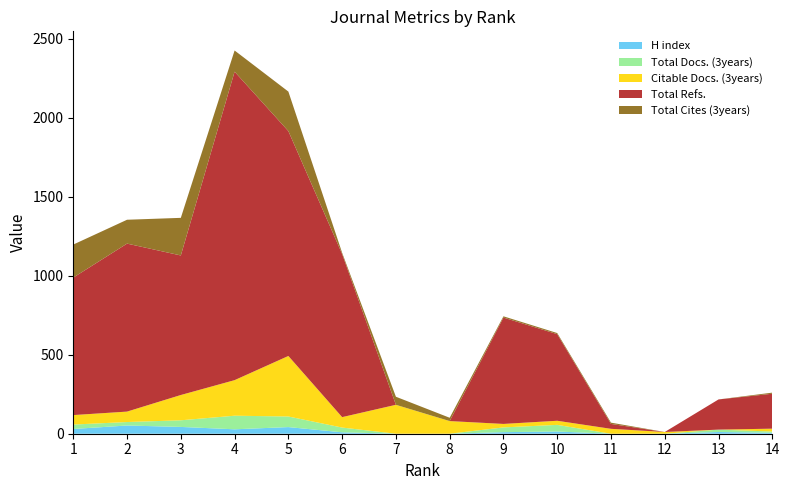

Reading right to left, transcribe all the data shown in this chart.

H index: 14=6	13=11	12=0	11=0	10=14	9=10	8=0	7=0	6=9	5=42	4=28	3=43	2=52	1=30
Total Docs. (3years): 14=8	13=15	12=0	11=0	10=42	9=30	8=0	7=0	6=30	5=67	4=86	3=42	2=22	1=28
Citable Docs. (3years): 14=18	13=0	12=11	11=31	10=26	9=22	8=80	7=183	6=66	5=383	4=225	3=160	2=66	1=60
Total Refs.: 14=221	13=191	12=0	11=31	10=548	9=673	8=0	7=0	6=1032	5=1423	4=1952	3=883	2=1063	1=870
Total Cites (3years): 14=7	13=0	12=0	11=8	10=7	9=8	8=21	7=51	6=8	5=250	4=134	3=238	2=151	1=209